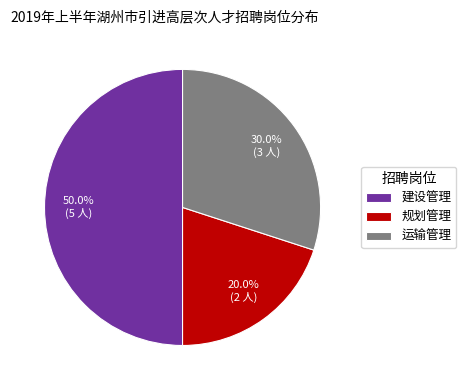

Which slice is the largest?

建设管理